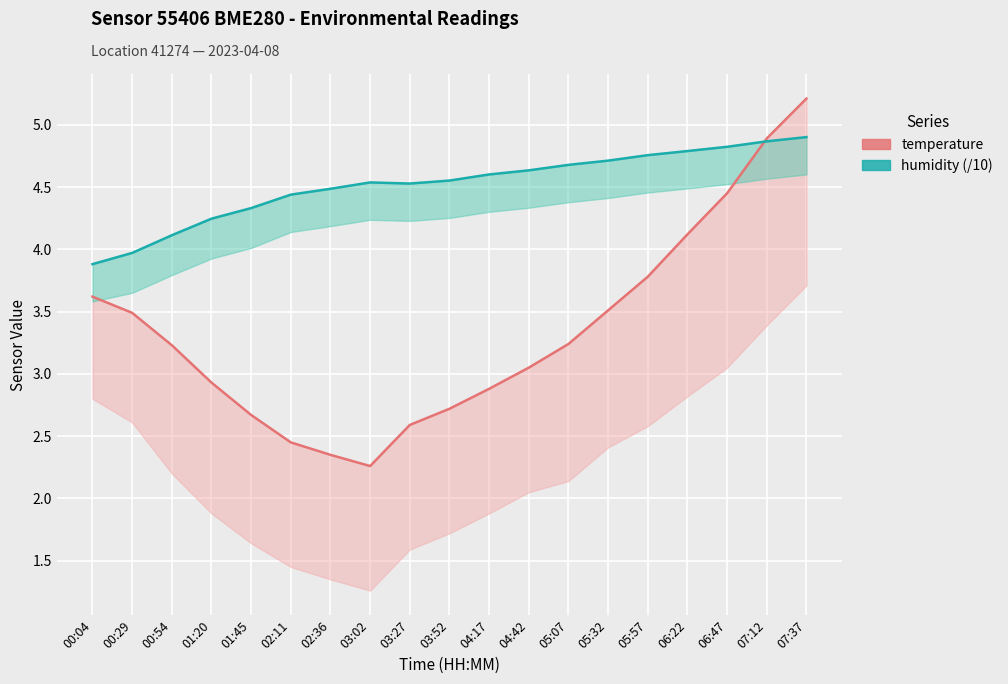

What is the label of the 12th point from the right?

03:02